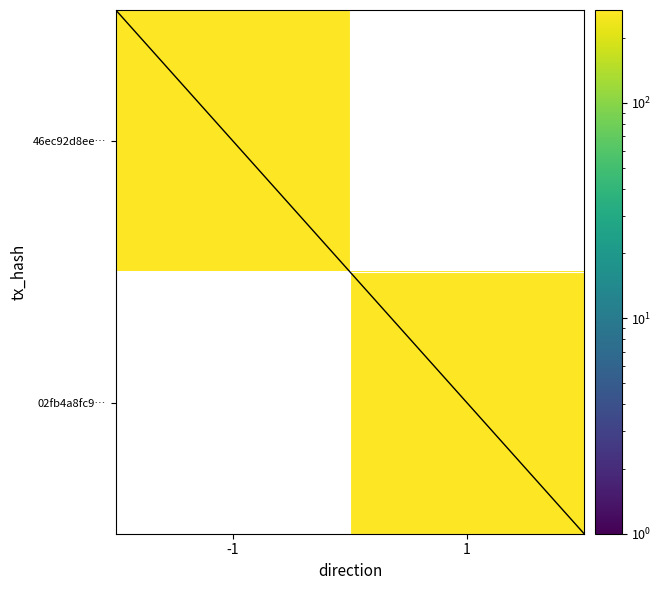

List the series in order of their peak value, highest first.

46ec92d8ee3276a8ee02e46b6873bcf42f25d2a, 02fb4a8fc9b9e505266eeaaa59e22a873ff4582